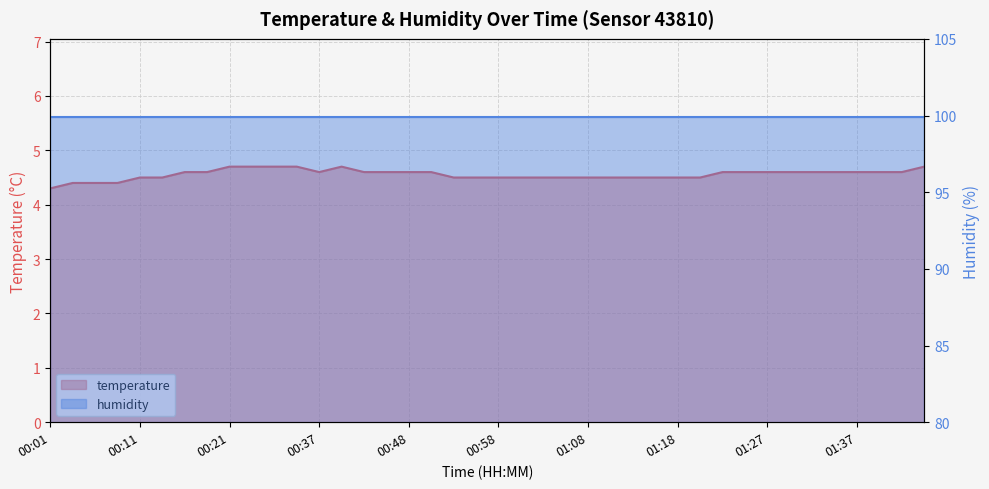

Reading left to right, extract all data points from this chart.

4.3	4.4	4.4	4.4	4.5	4.5	4.6	4.6	4.7	4.7	4.7	4.7	4.6	4.7	4.6	4.6	4.6	4.6	4.5	4.5	4.5	4.5	4.5	4.5	4.5	4.5	4.5	4.5	4.5	4.5	4.6	4.6	4.6	4.6	4.6	4.6	4.6	4.6	4.6	4.7